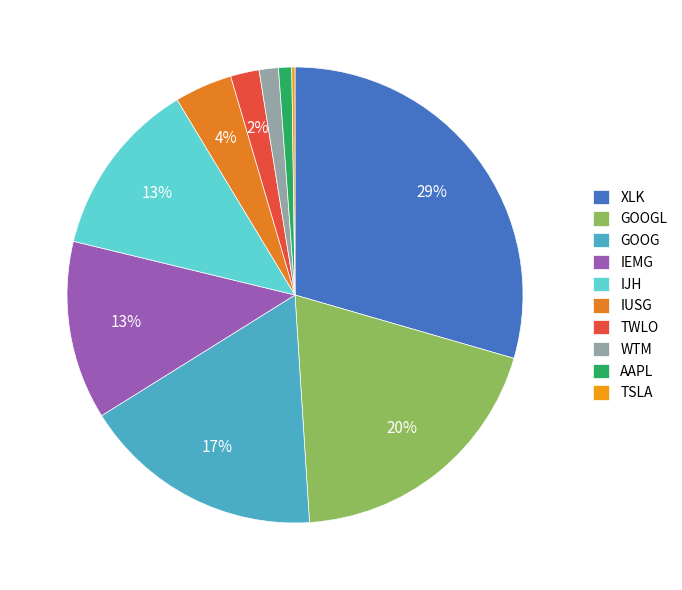

Is there a majority slice in this chart?

No